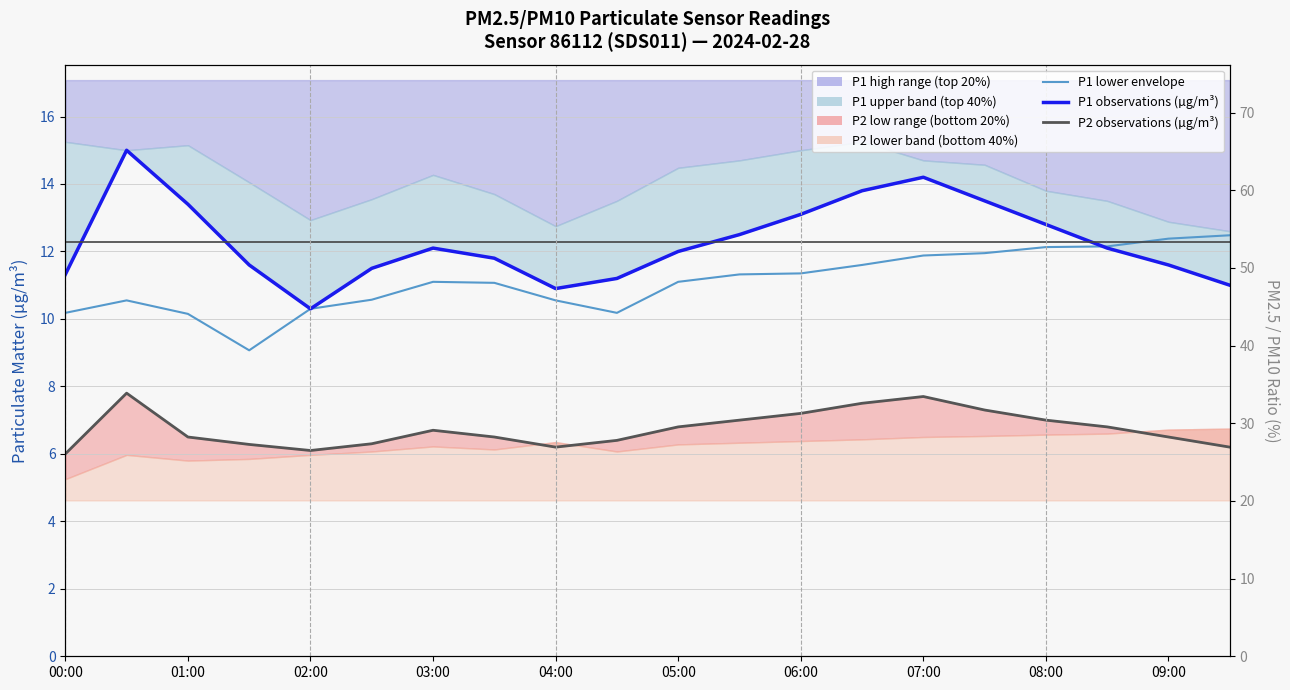

The P1 lower envelope (median-like) series shows 17.0 at 05:00. True or false?

False